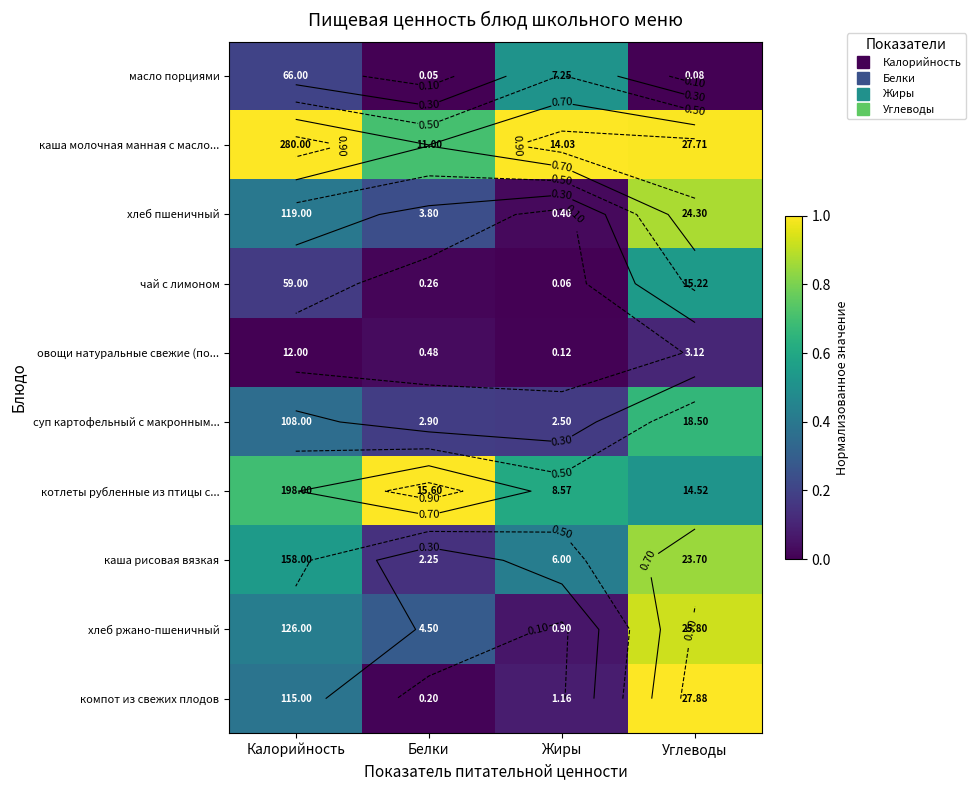

Between Жиры and Углеводы, which is larger?

Жиры